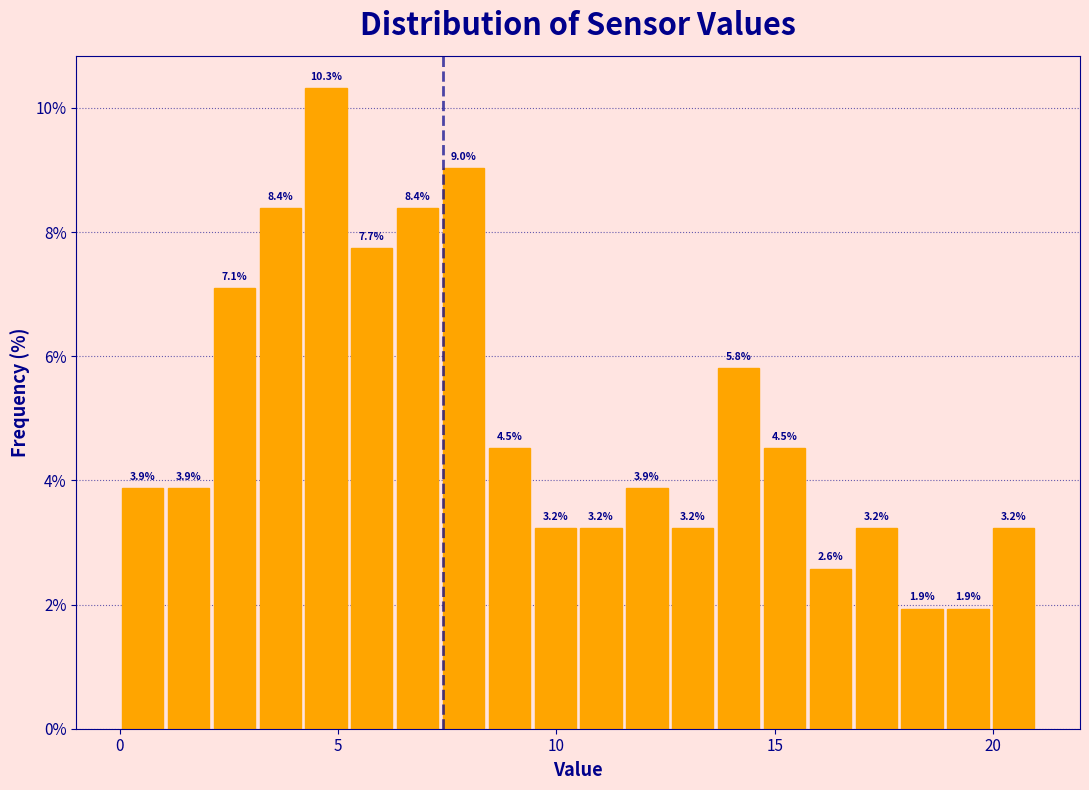

Around what value on the x-axis is the tallest bar? Give the approximate position of its centre, as read against the axis.

4.5